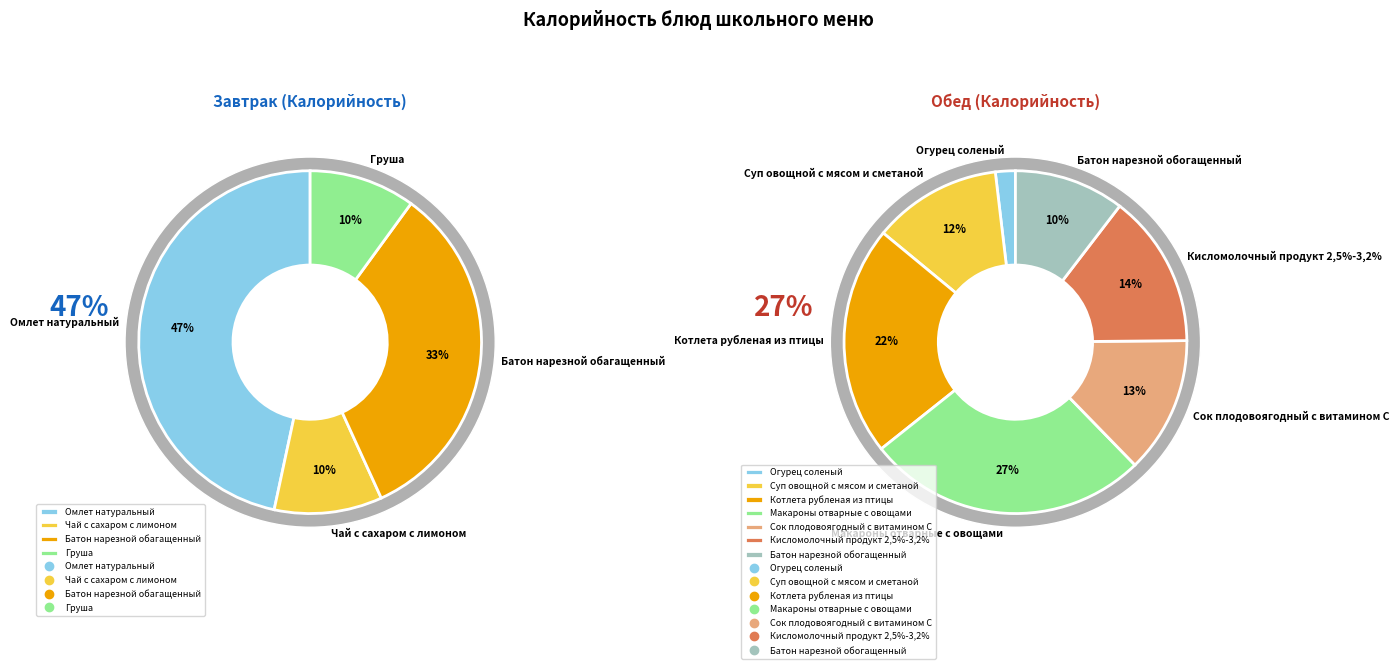

Rank the categories by value from highest to lowest.

Омлет натуральный, Батон нарезной обагащенный, Макароны отварные с овощами, Котлета рубленая из птицы, Кисломолочный продукт 2,5%-3,2%, Сок плодовоягодный с витамином С, Суп овощной с мясом и сметаной, Батон нарезной обогащенный, Чай с сахаром с лимоном, Груша, Огурец соленый